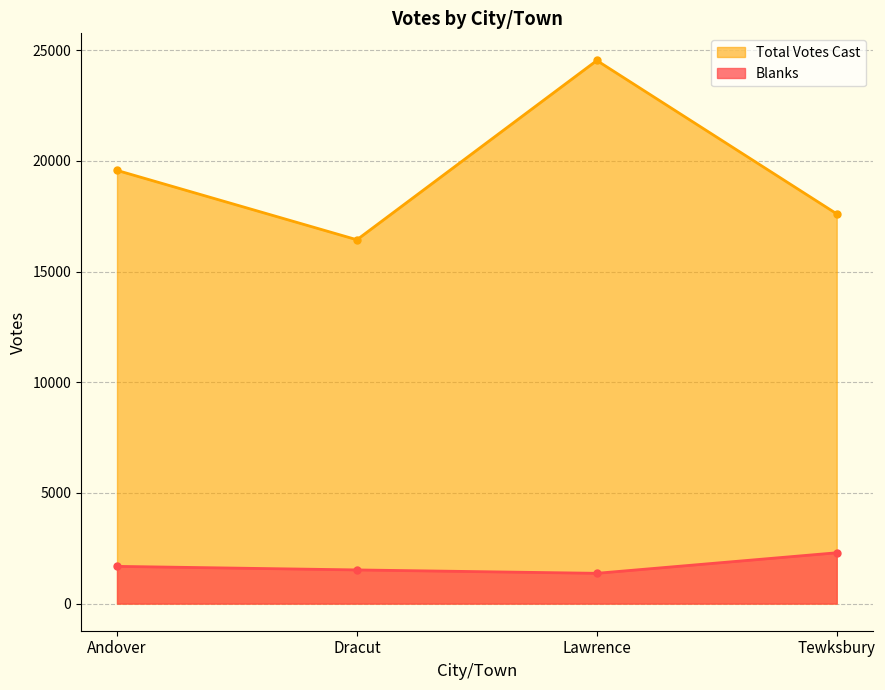

At which label is Blanks closest to 1831?

Andover